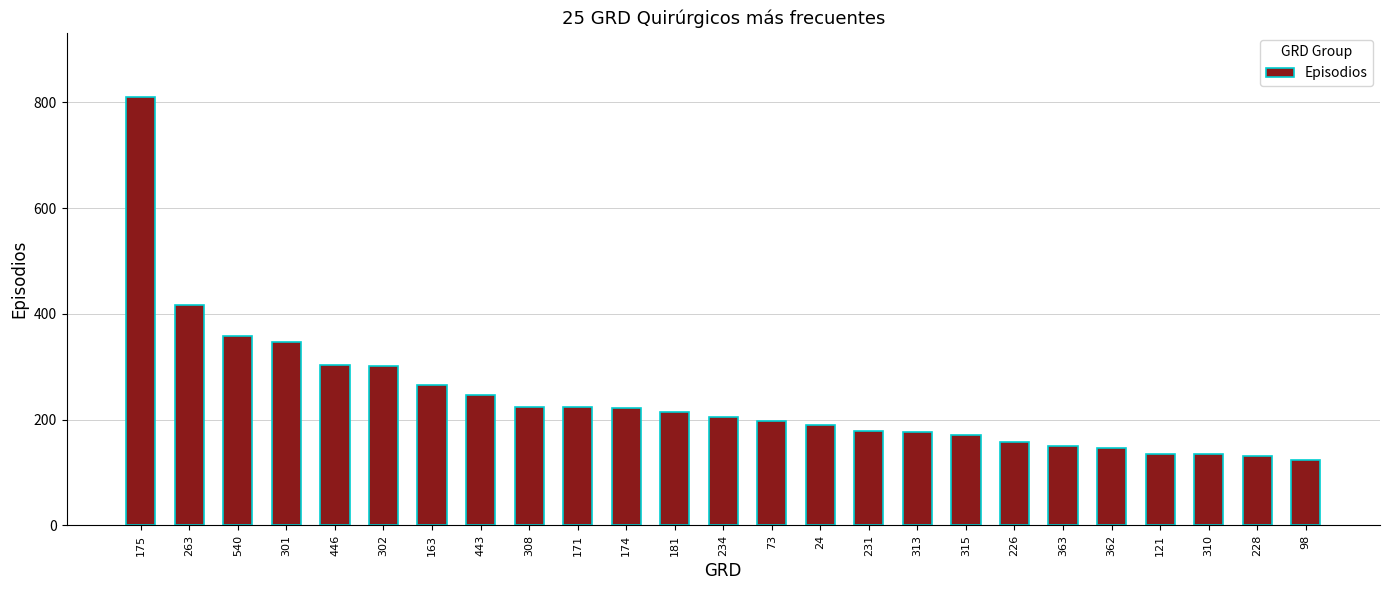

Which label corresponds to the largest value in the chart?

175